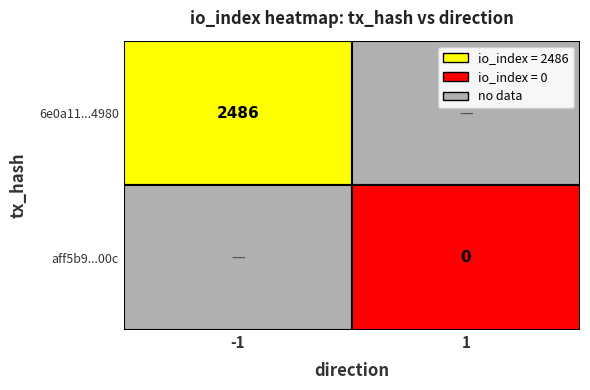

The value of aff5b9d2c7b087dd5258a940f97cfa32c03700c at direction is 1. True or false?

False